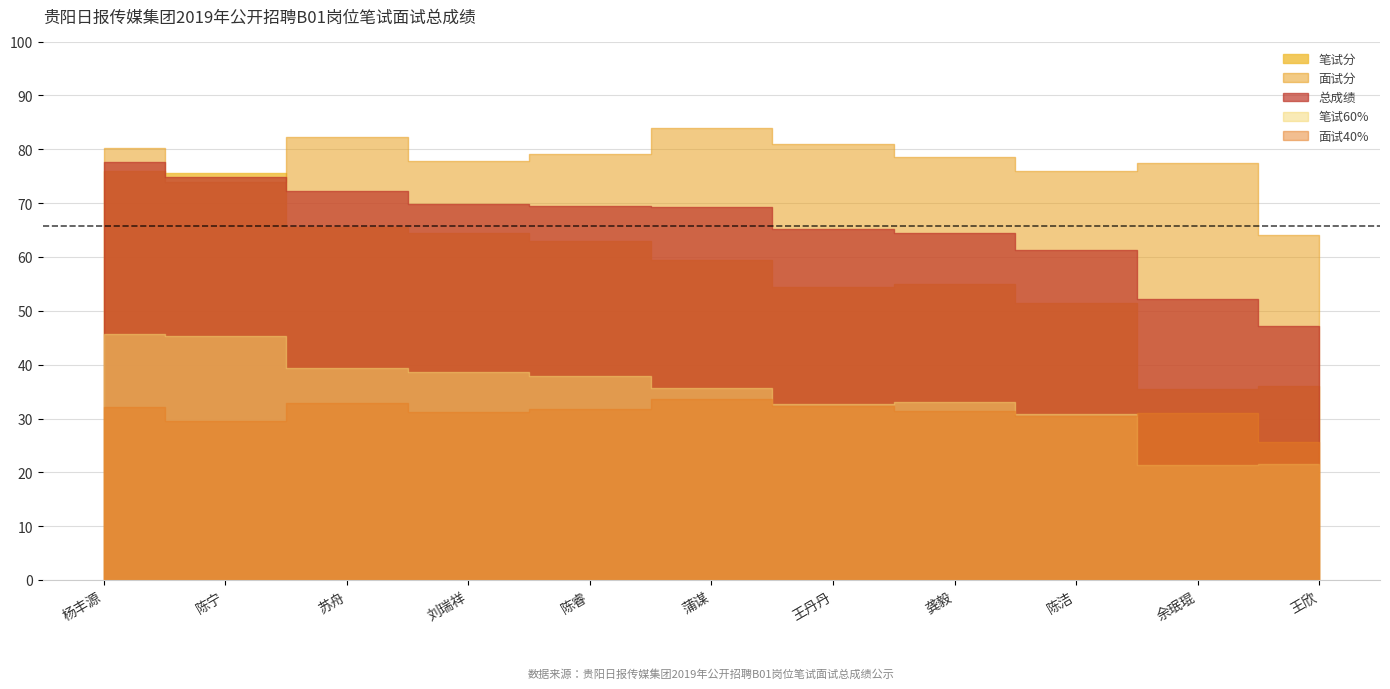

What is the difference between the 总成绩 values at 蒲谋 and 陈宁?

5.6